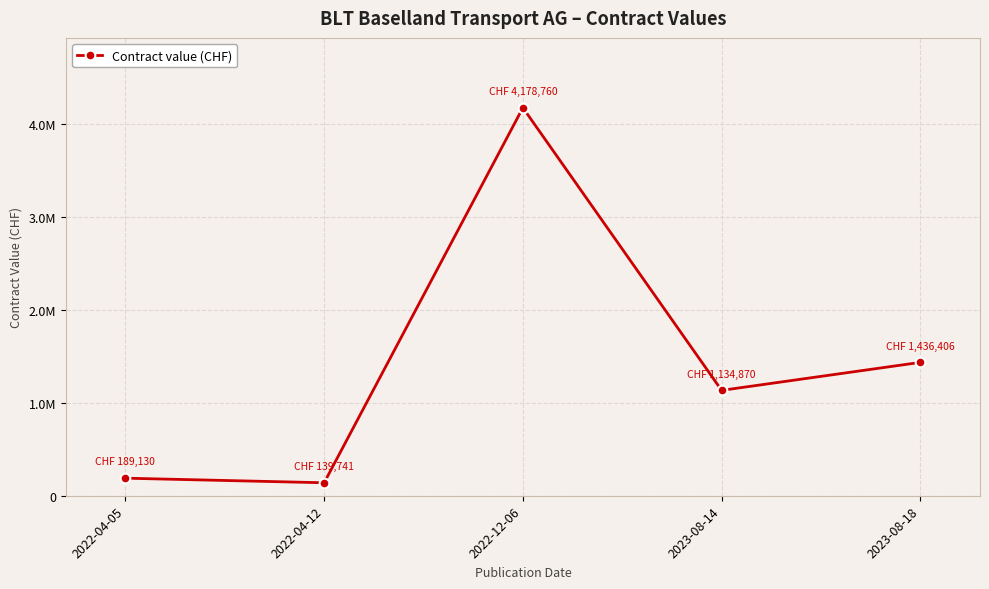

Is this an area chart (filled region under the line)?

No